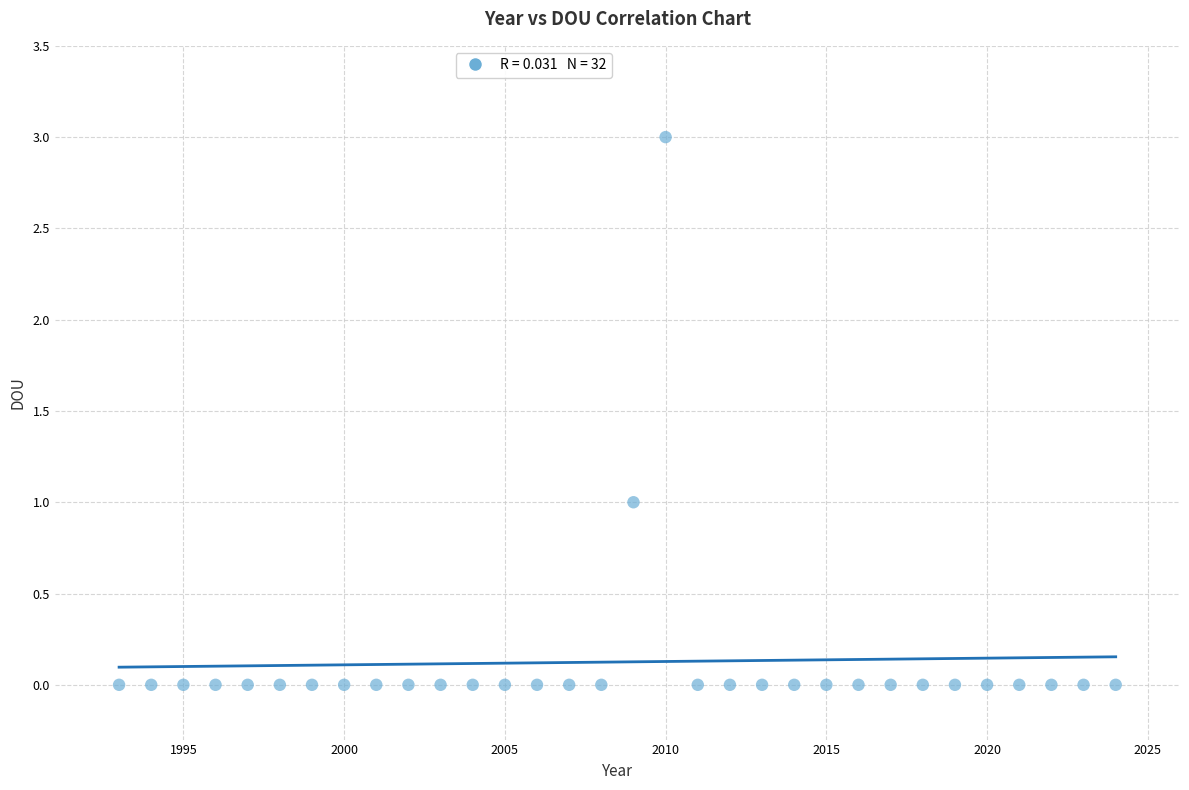

What is the range of X values (max minus min)?

31